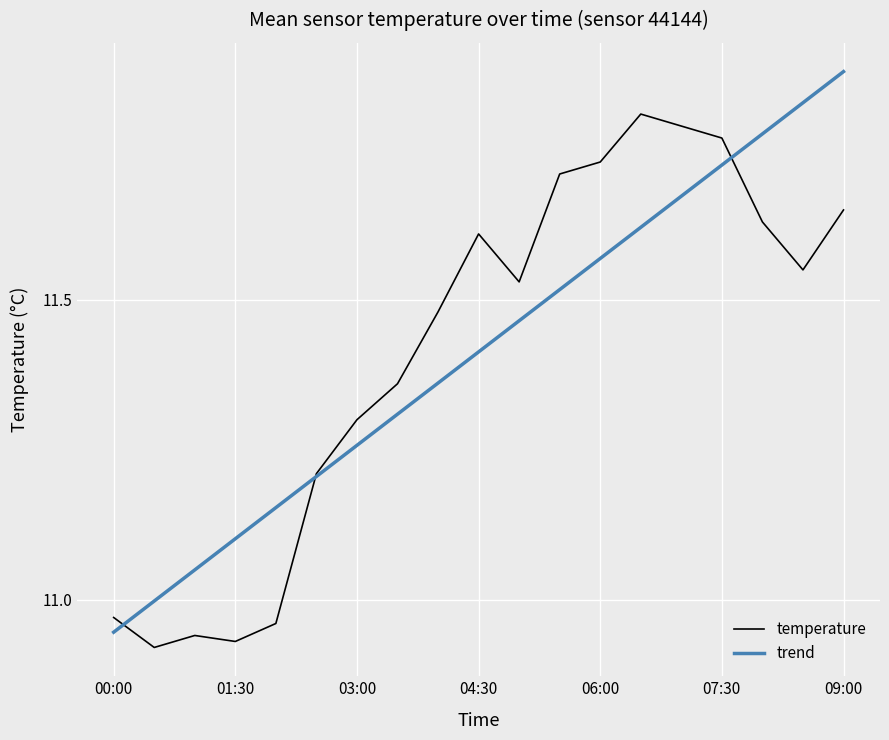

Rank the series by their maximum value, from highest to lowest.

trend, temperature